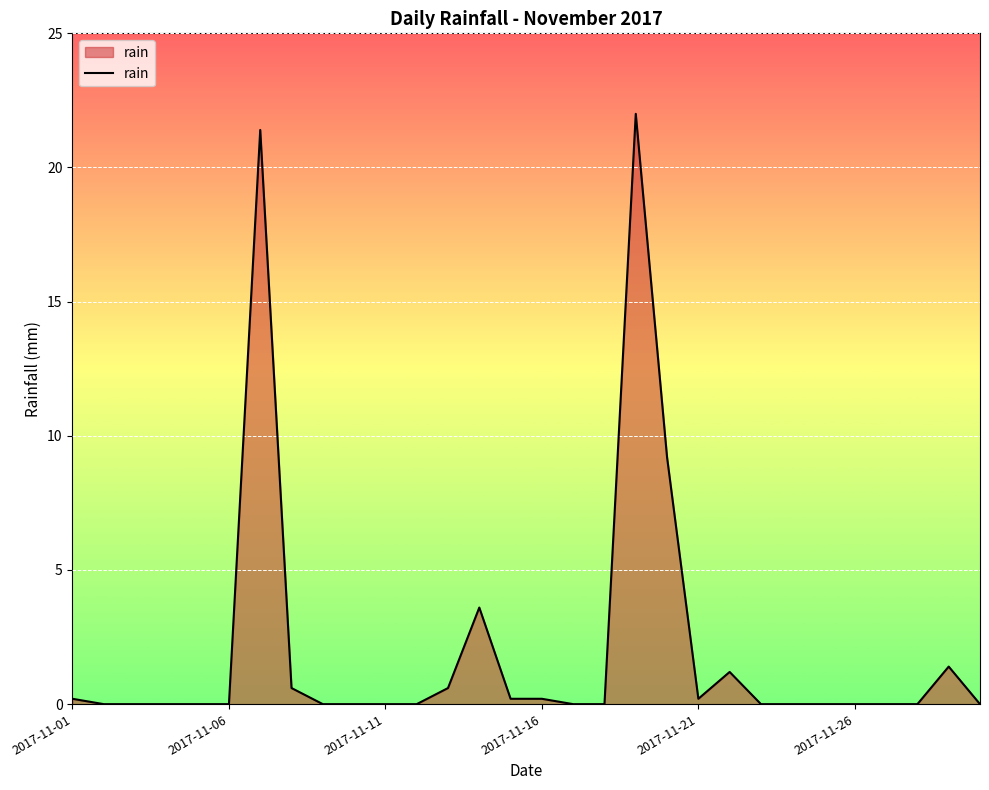

What is the difference between the maximum and minimum values?

22.0